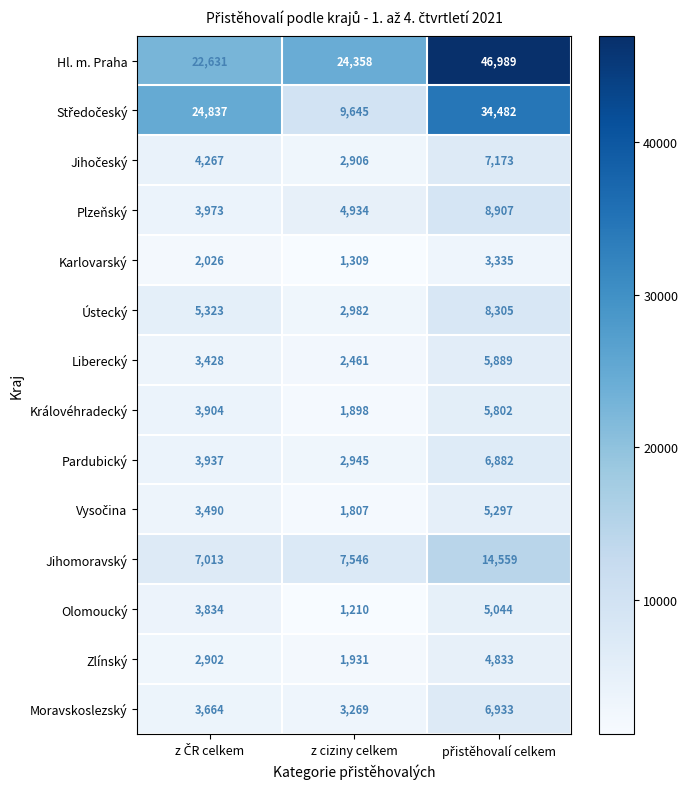

What is the difference between the second highest and minimum values in the Zlínský series?

971